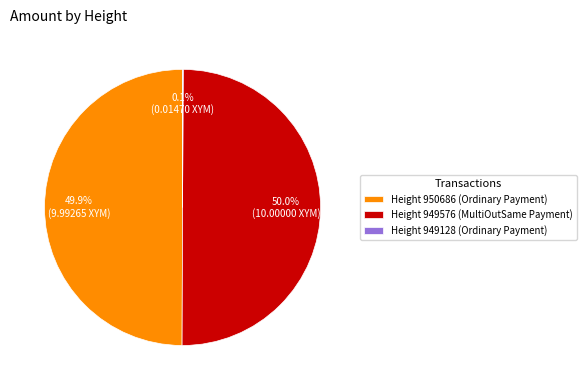

What percentage is NOT represented by Height 949576 (MultiOutSame Payment)?

50.0%